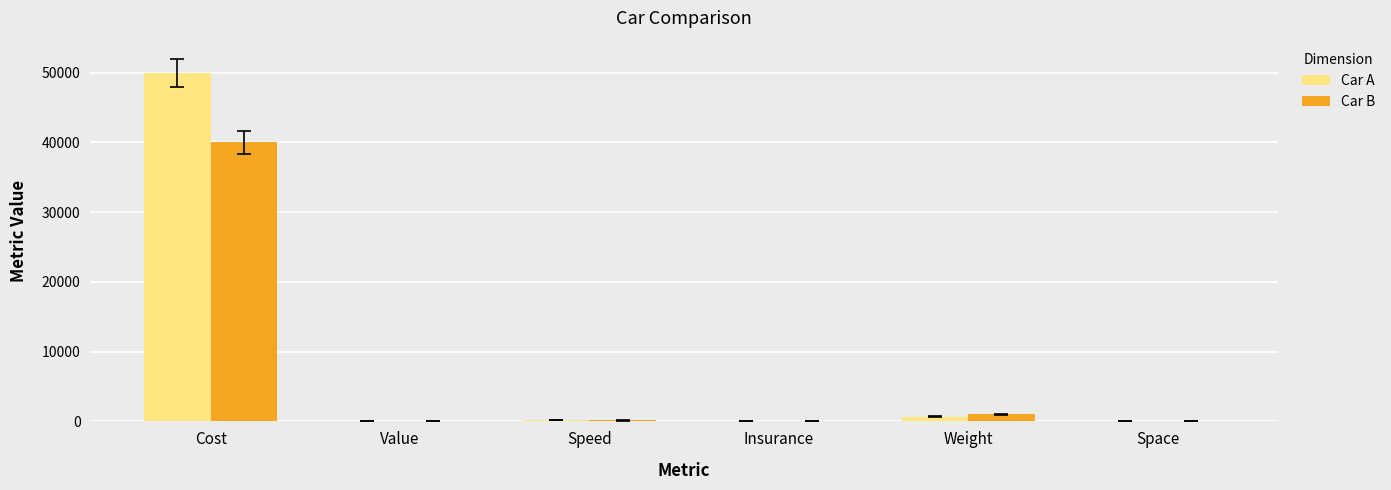

Which category has the highest value in the Car B series?

Cost